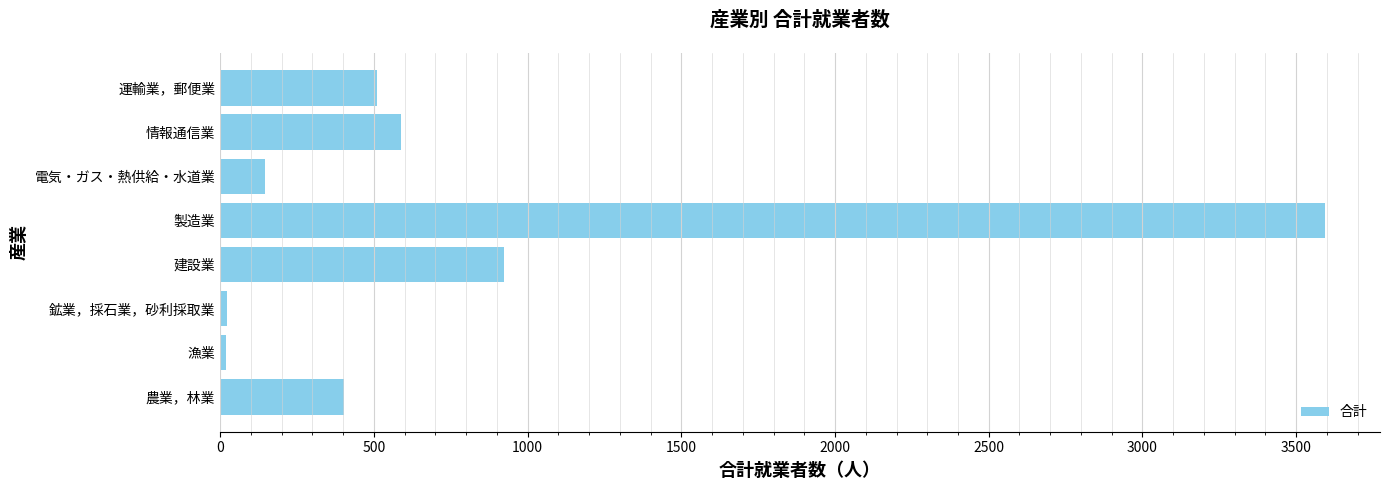

What is the difference between the maximum and second lowest values?

3570